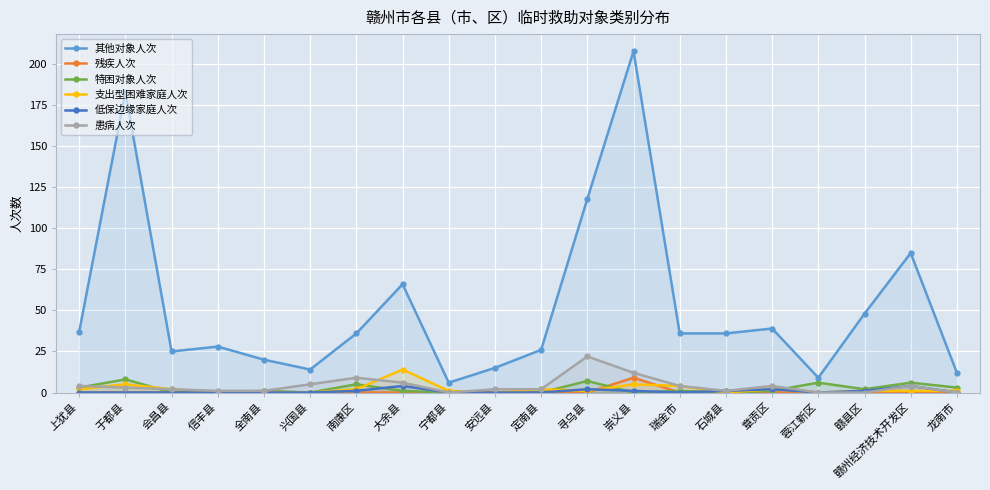

At which label does 残疾人次 reach its minimum?

上犹县